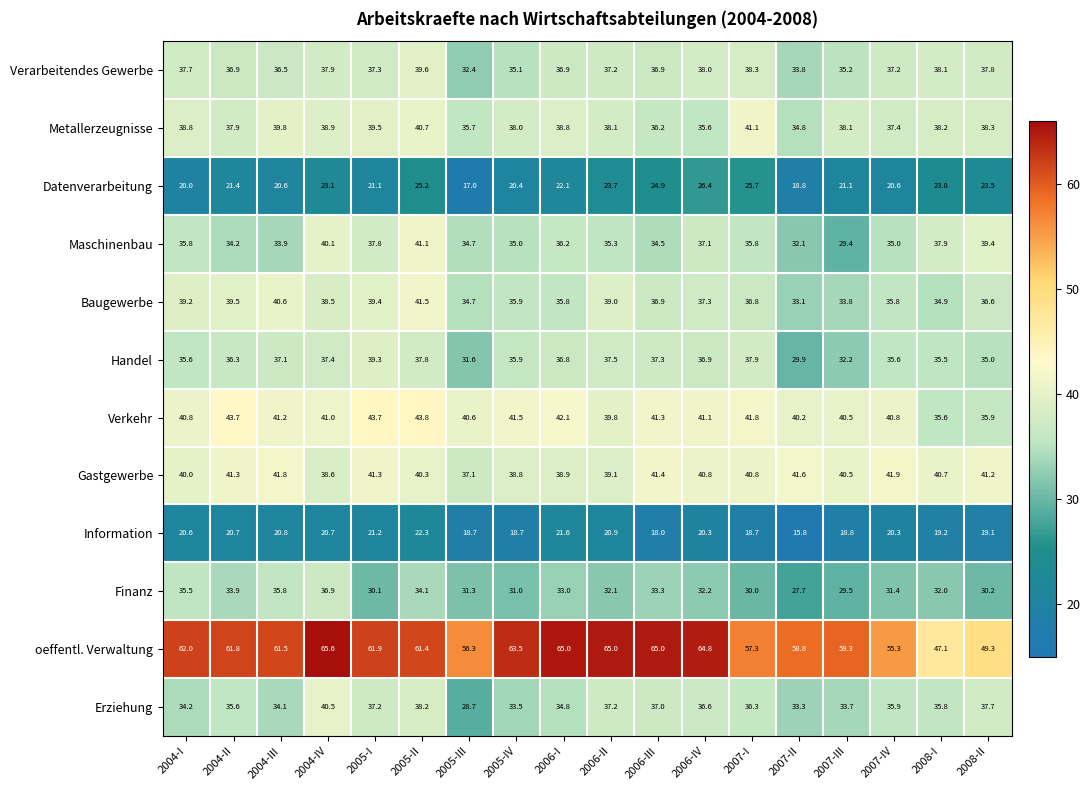

What is the difference between the highest and lowest values at 2006-IV?

44.5